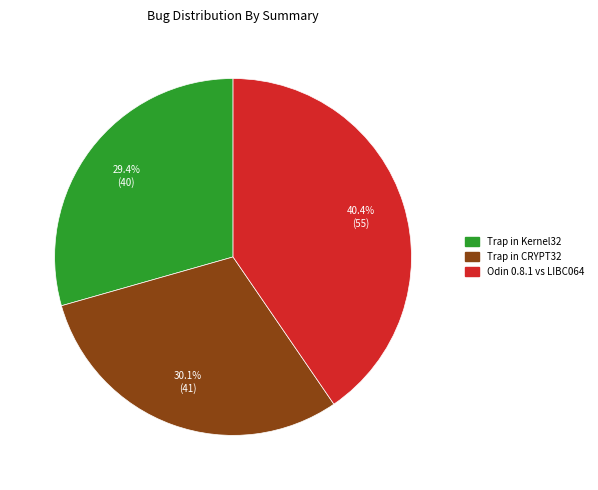

Is there a majority slice in this chart?

No